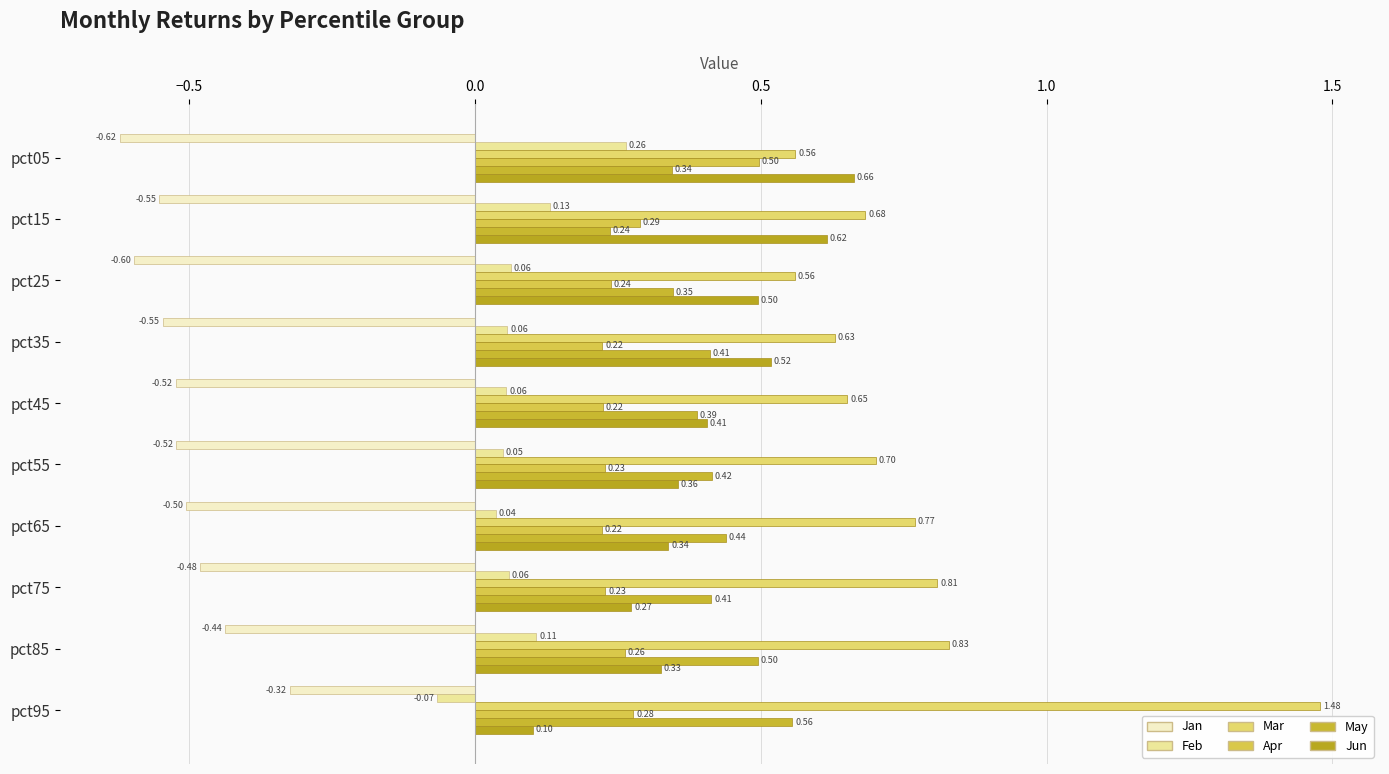

How many categories are shown in the chart?

10